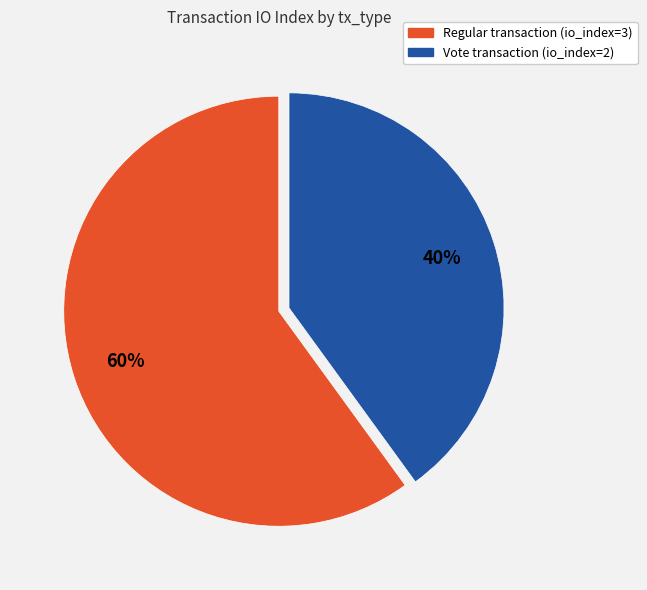

Does any single category account for the majority?

Yes